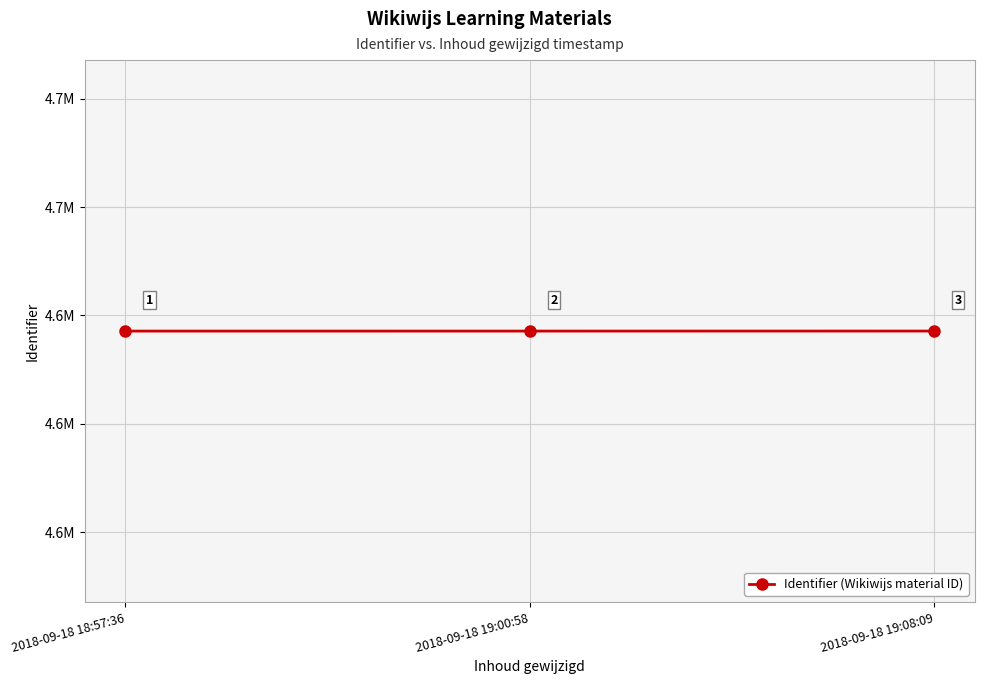

Which label corresponds to the largest value in the chart?

2018-09-18 19:08:09